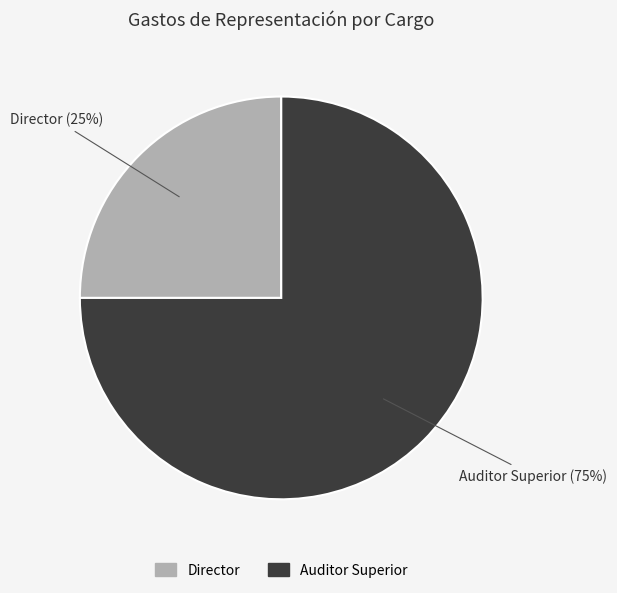

What is the smallest slice in the pie chart?

Director